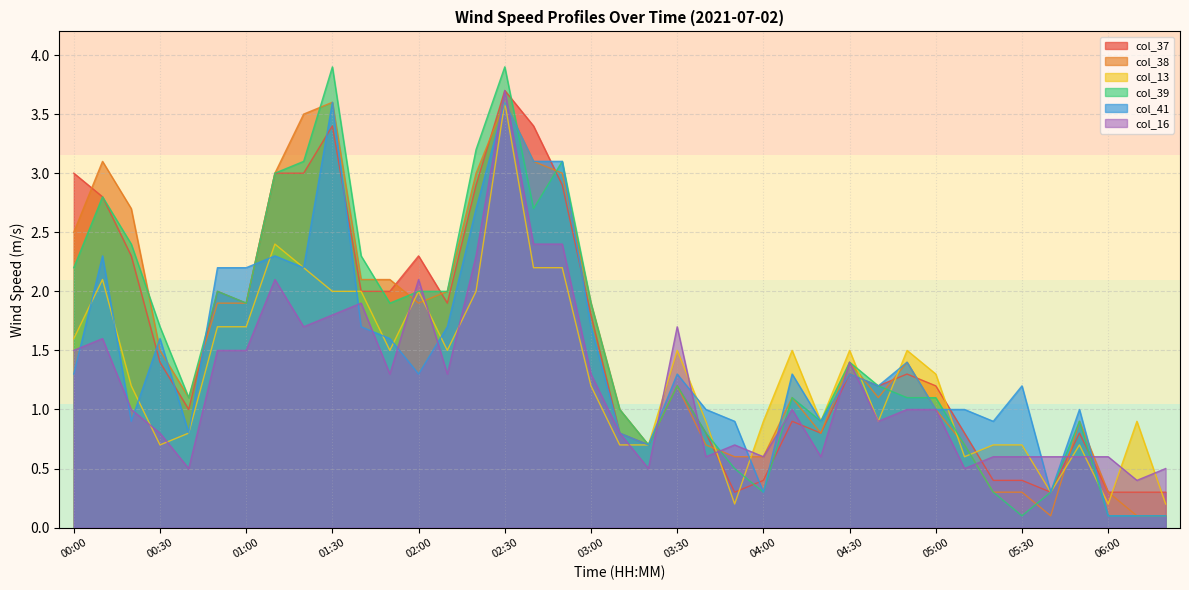

Is the value of col_13 at 05:50 greater than the value of col_37 at 01:50?

No